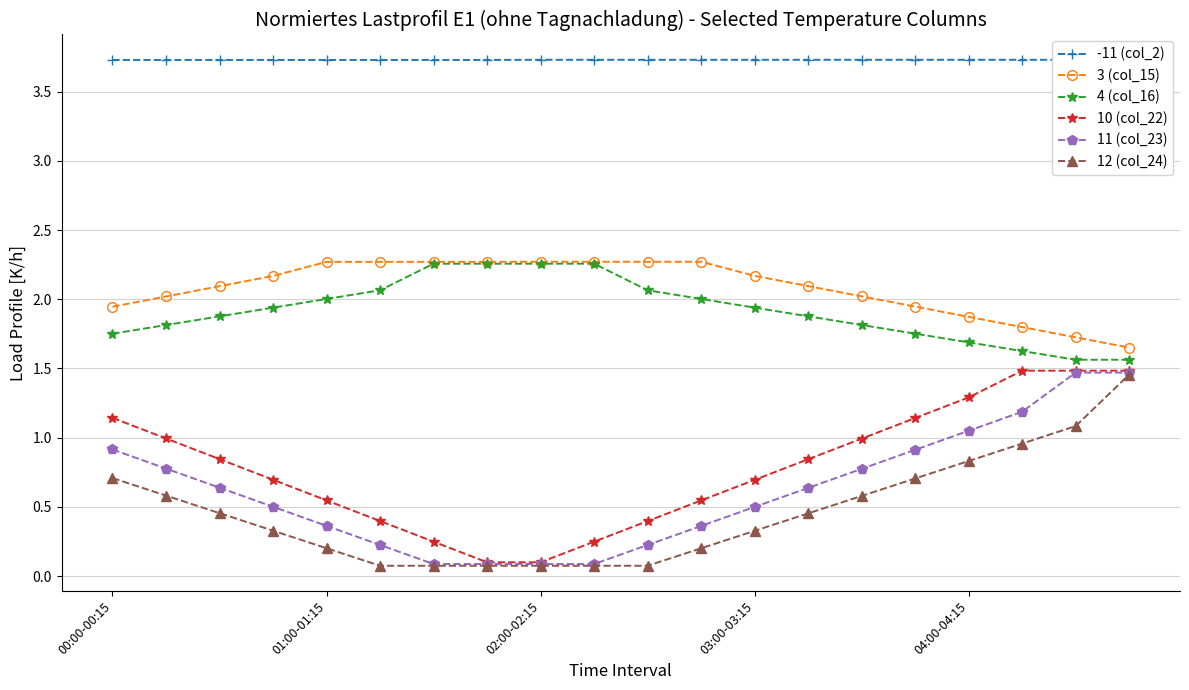

Which category has the lowest value in the 12 (col_24) series?

5